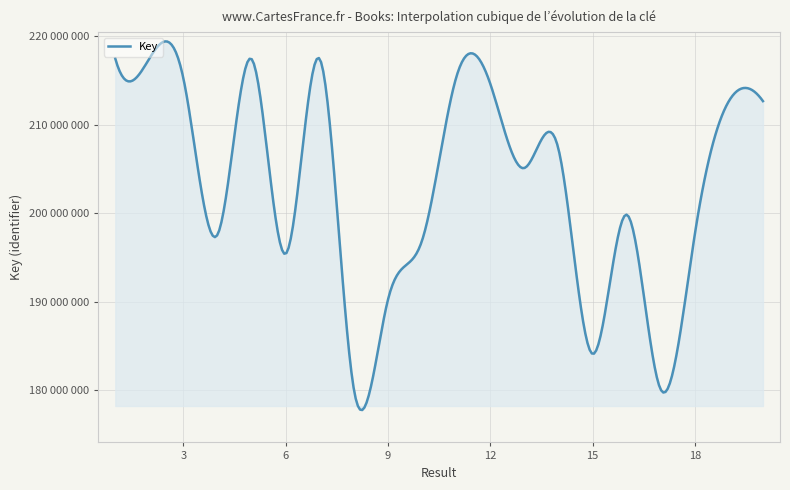

Does the chart display data point markers on the line(s)?

No